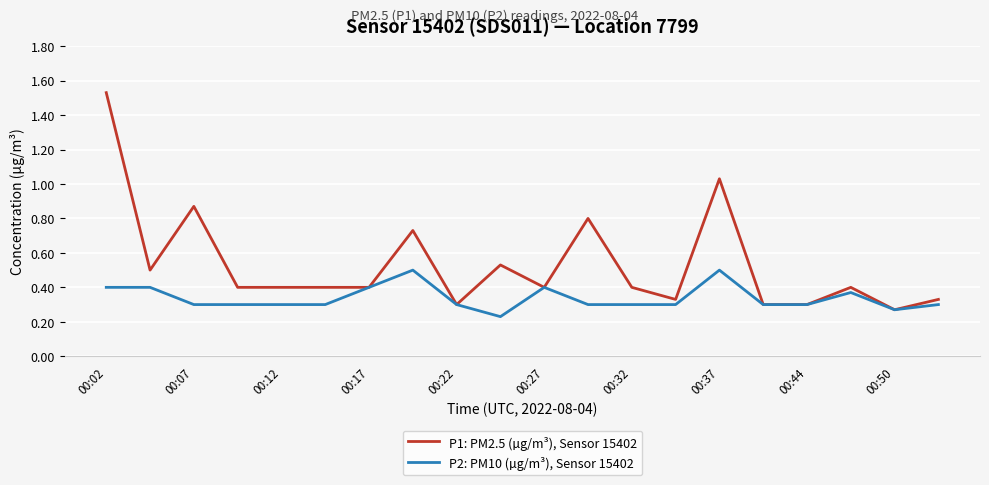

Which series has the largest total across all categories?

P1: PM2.5 (µg/m³), Sensor 15402